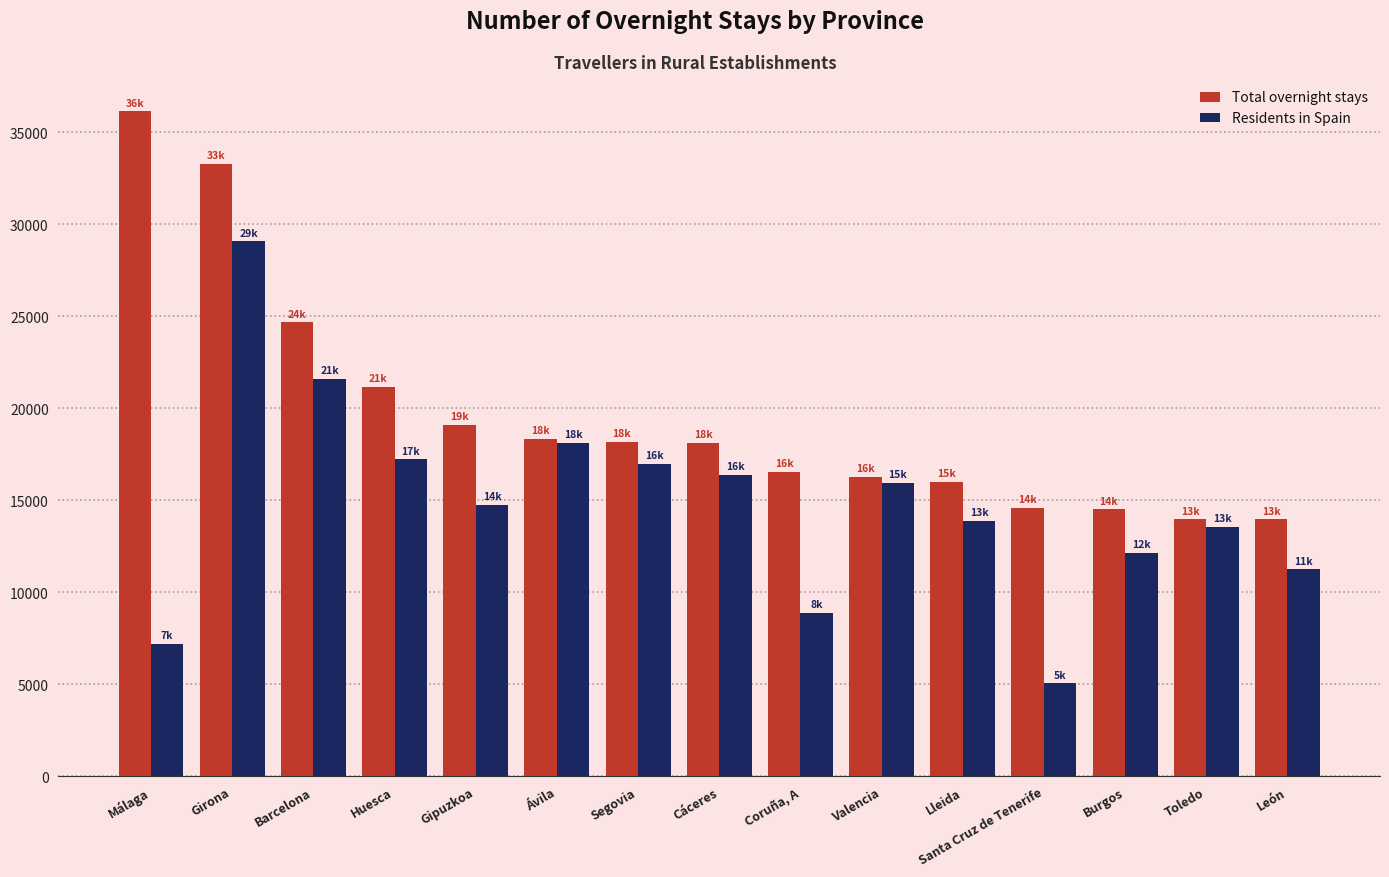

Which category has the highest value across all series?

Málaga